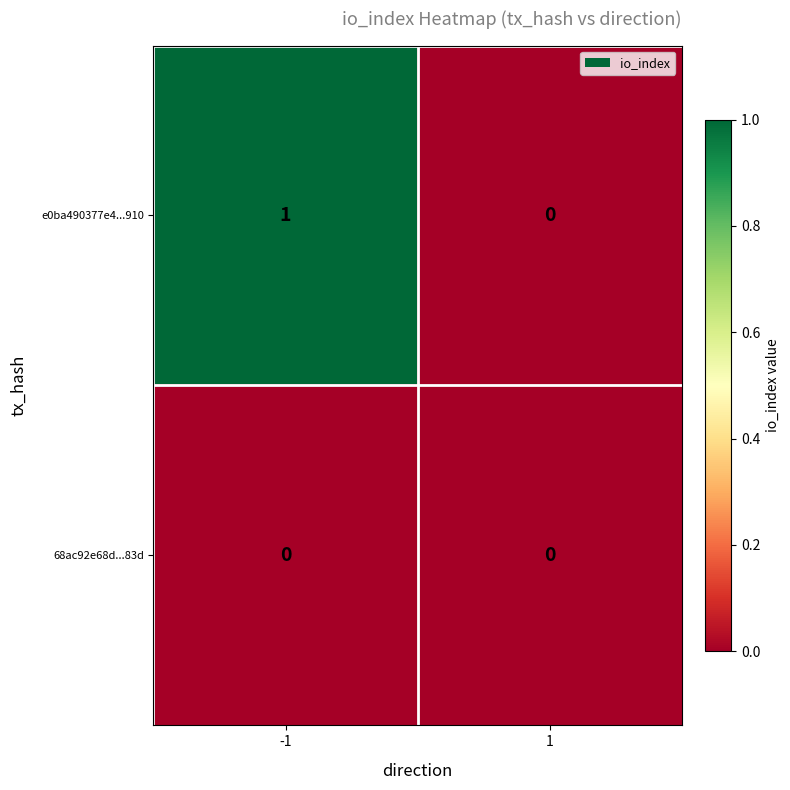

List the labels in order of e0ba490377e4...910 value, smallest first.

1, -1